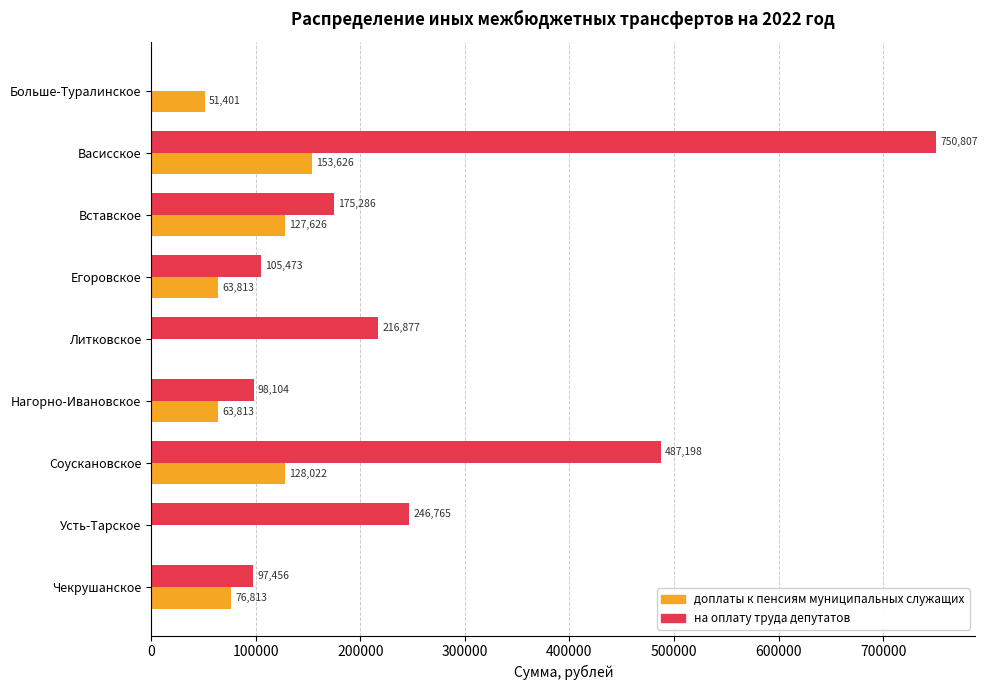

Between Вставское and Нагорно-Ивановское, which series saw the biggest shift?

на оплату труда депутатов